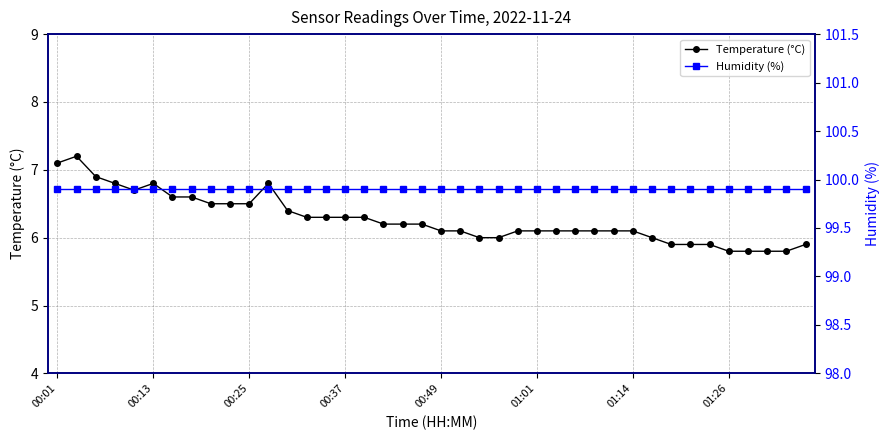

What is the sum of all Humidity (%) values?

3996.0